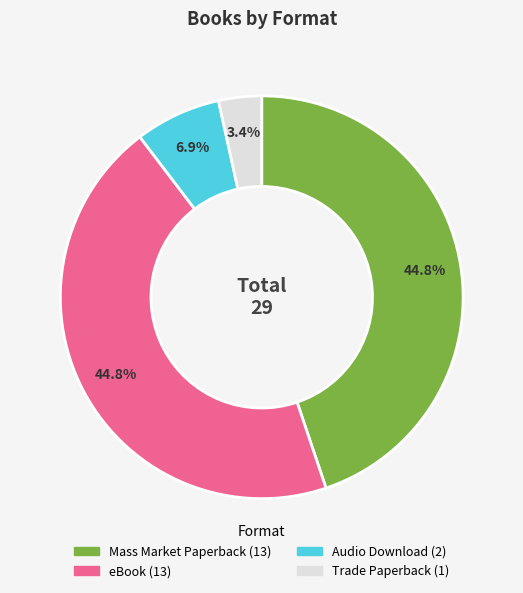

Does any single category account for the majority?

No